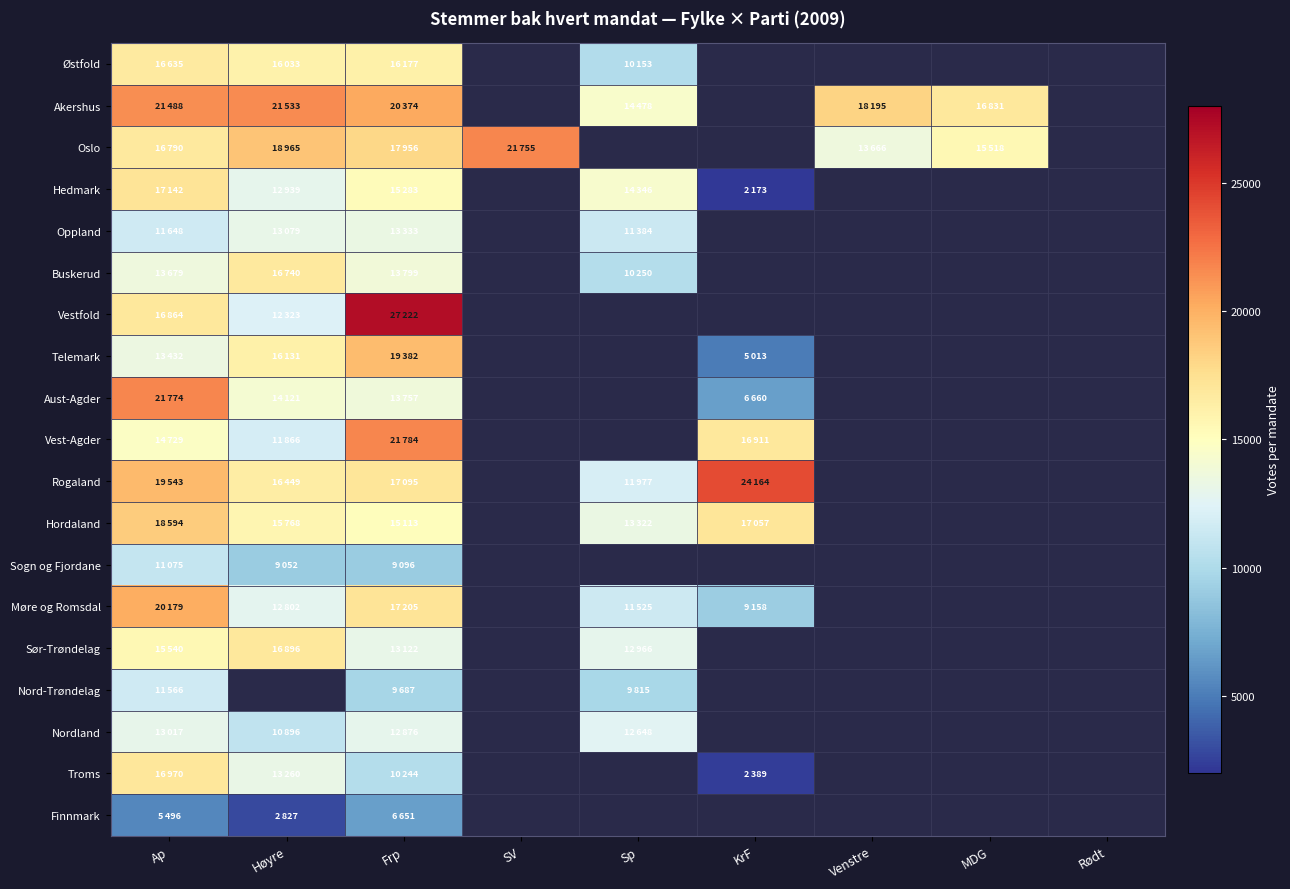

Is the value of Buskerud at KrF greater than the value of Telemark at Rødt?

No